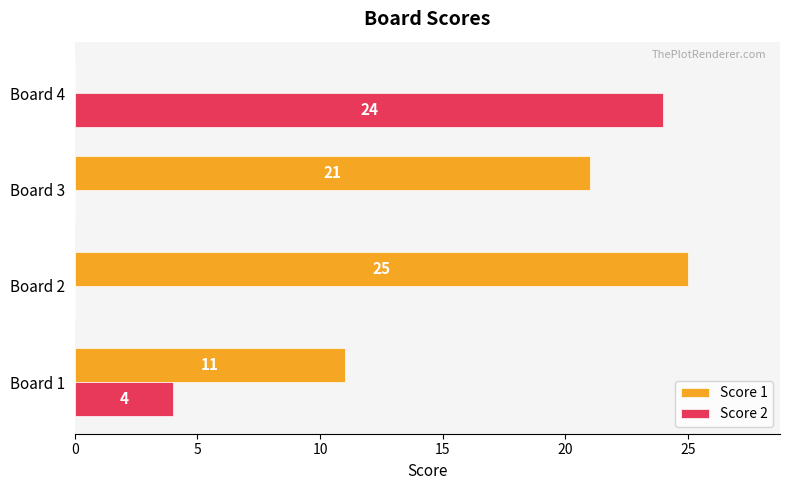

At which category is the sum across all series the highest?

Board 2